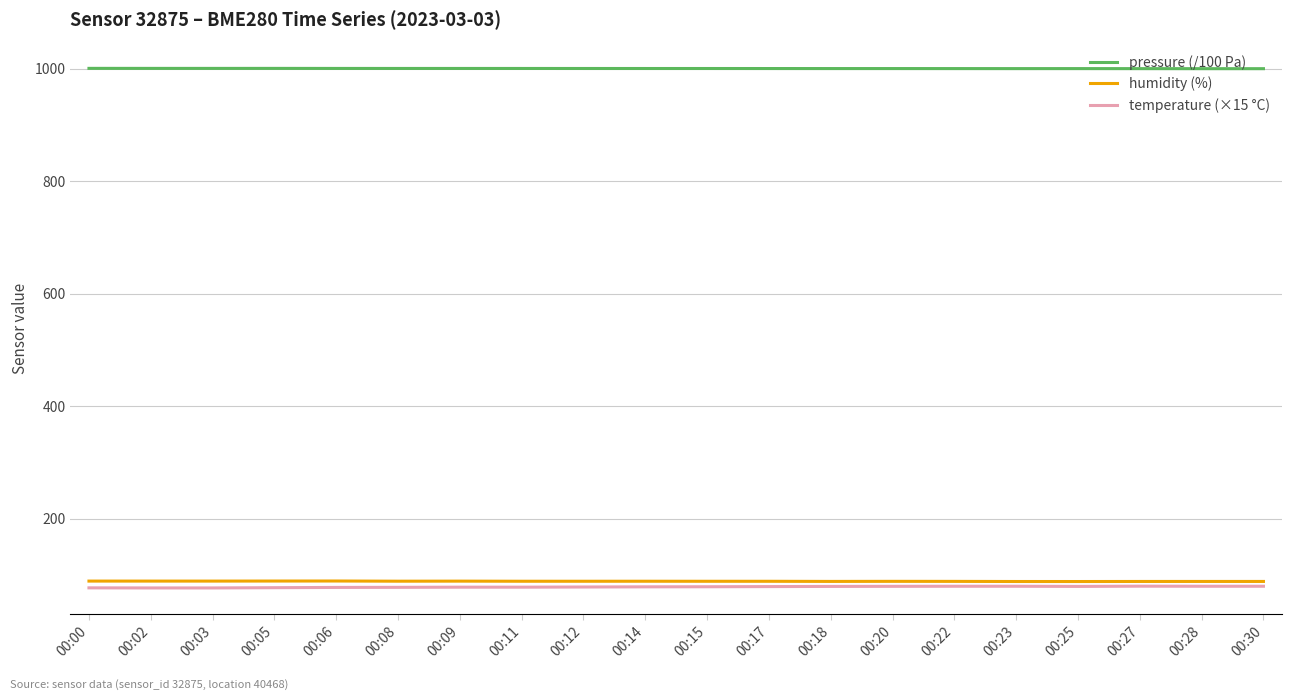

True or false: humidity (%) and temperature (×15 °C) cross at least once.

False